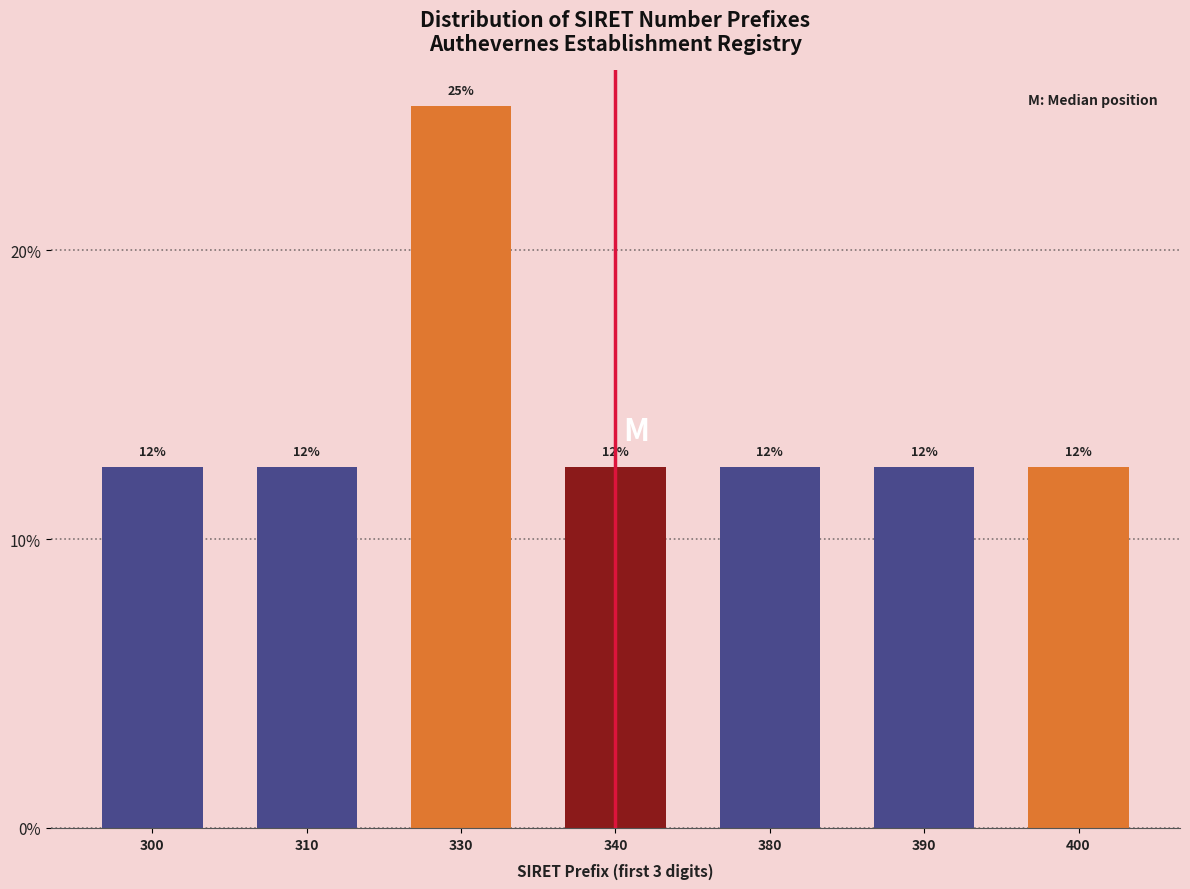

How many bars are there in total?

7